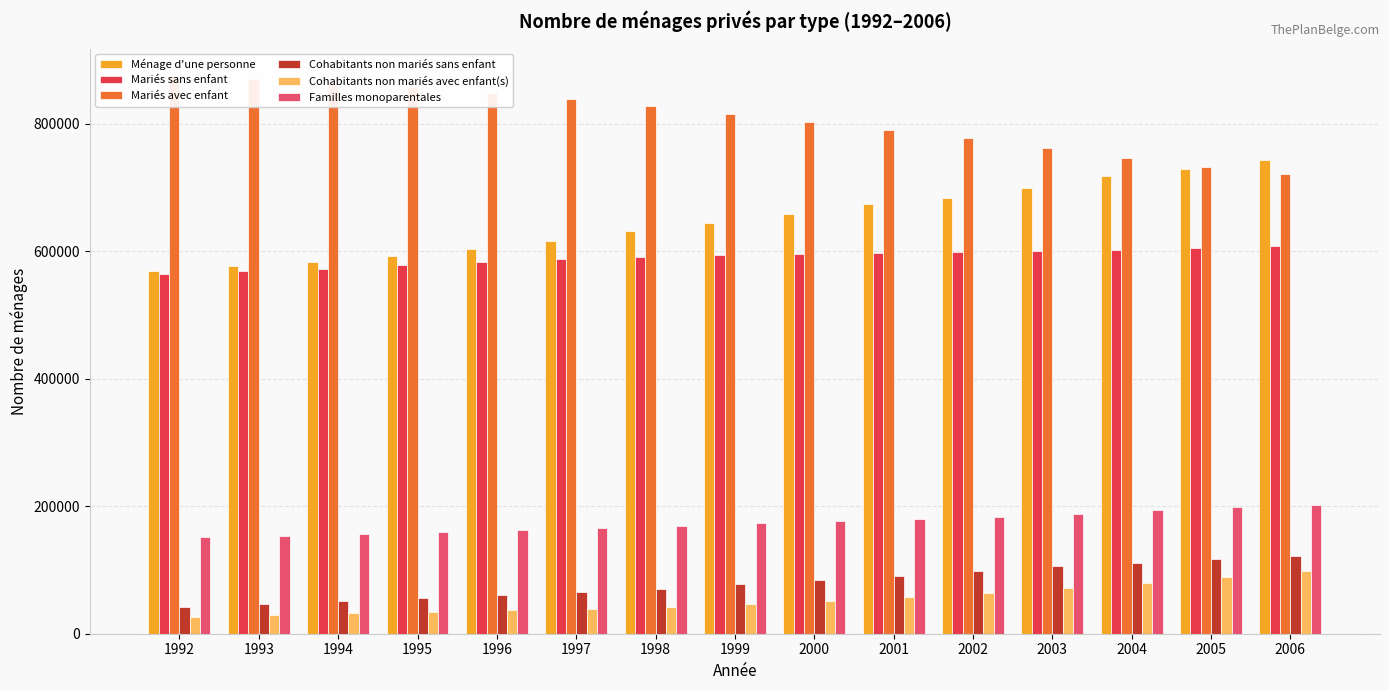

Reading left to right, transcribe all the data shown in this chart.

Ménage d'une personne: 1992=569322	1993=576948	1994=582962	1995=591972	1996=602757	1997=616531	1998=630790	1999=644792	2000=658722	2001=673270	2002=683558	2003=699036	2004=717084	2005=729458	2006=743281
Mariés sans enfant: 1992=563307	1993=568806	1994=572456	1995=577784	1996=582390	1997=587063	1998=591301	1999=593764	2000=595016	2001=596875	2002=598015	2003=599776	2004=602024	2005=605061	2006=608167
Mariés avec enfant: 1992=873946	1993=870136	1994=864329	1995=856680	1996=847735	1997=839032	1998=827980	1999=815744	2000=803122	2001=789450	2002=776680	2003=762168	2004=745966	2005=732465	2006=720723
Cohabitants non mariés sans enfant: 1992=42475	1993=46092	1994=51002	1995=55947	1996=60709	1997=65282	1998=70656	1999=77248	2000=83823	2001=90560	2002=98581	2003=105558	2004=111202	2005=116726	2006=121883
Cohabitants non mariés avec enfant(s): 1992=26853	1993=29106	1994=31754	1995=34293	1996=36752	1997=39288	1998=42184	1999=46562	2000=51467	2001=57253	2002=64427	2003=72187	2004=79950	2005=89228	2006=99050
Familles monoparentales: 1992=150944	1993=153587	1994=156264	1995=159317	1996=162233	1997=165346	1998=169346	1999=172942	2000=176707	2001=179682	2002=183502	2003=188098	2004=194311	2005=198399	2006=201842